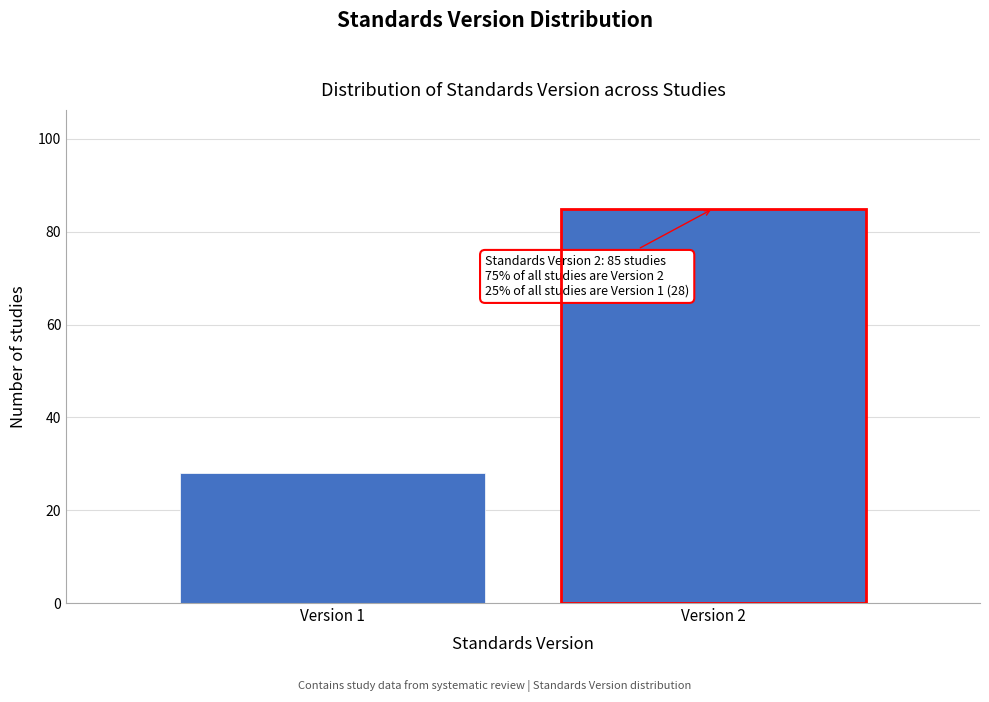

Reading left to right, list all the values displayed in this chart.

28	85